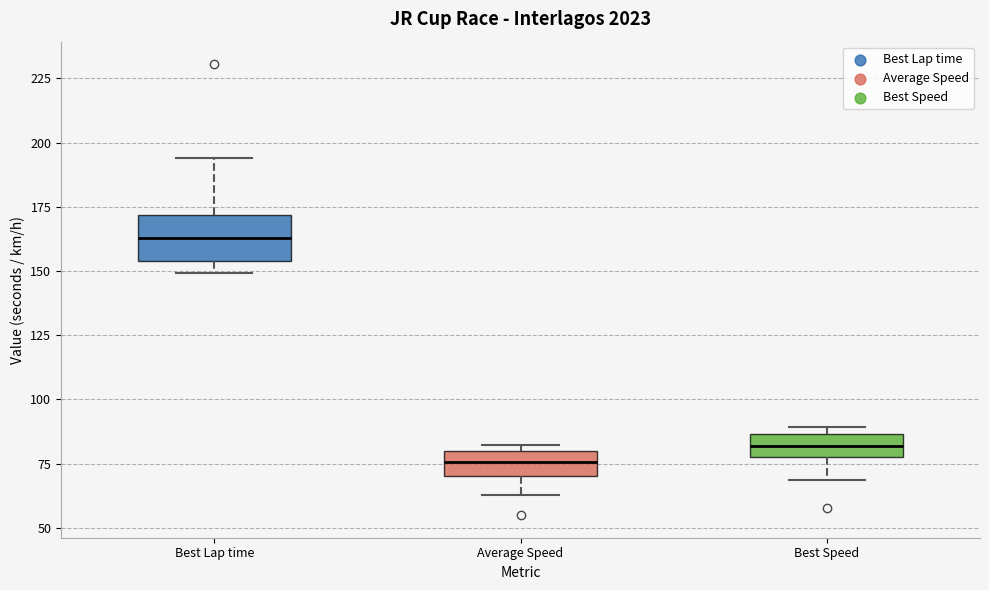

Which box's median line is the lowest?

Average Speed